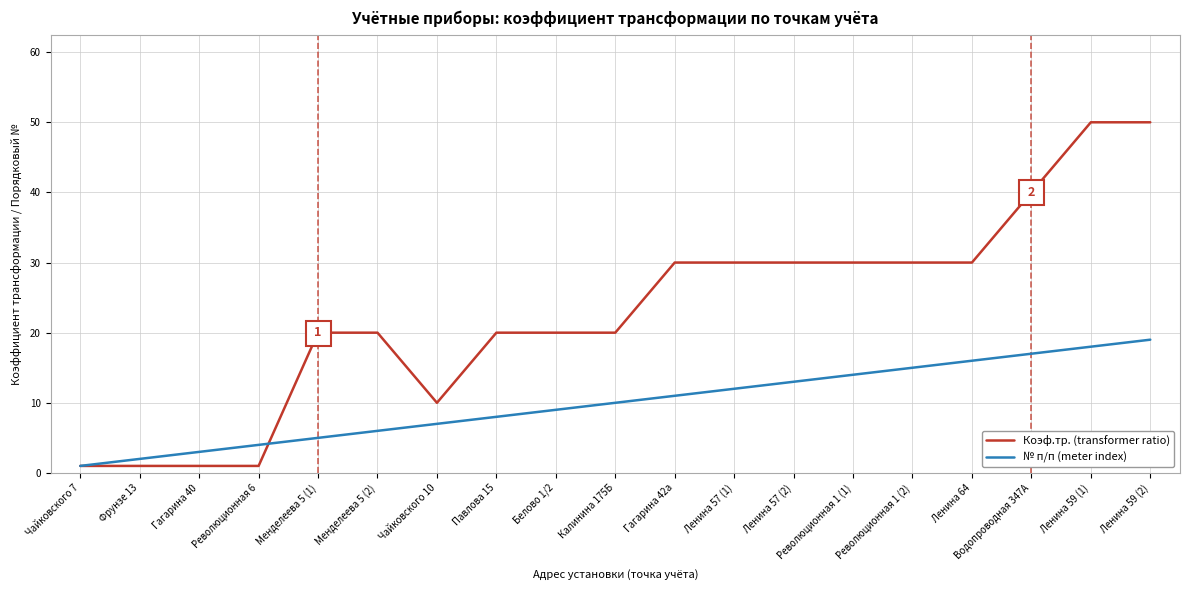

What is the approximate value of № п/п (meter index) at Революционная 6, to the nearest 5?

5